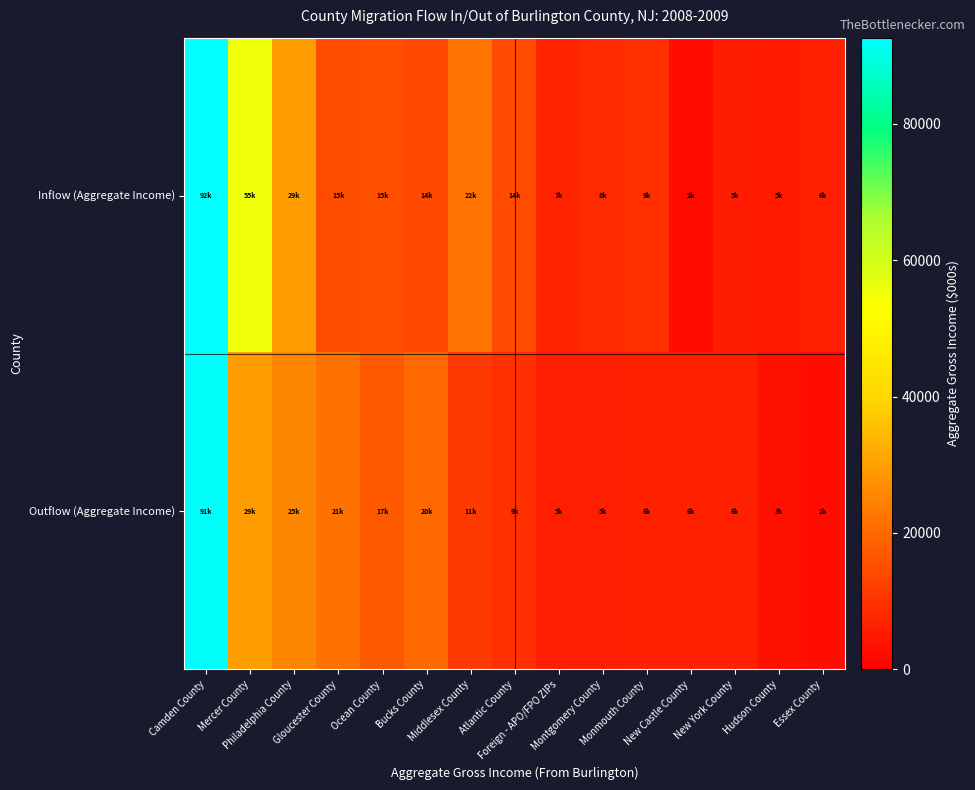

Between Camden County and Montgomery County, which series saw the biggest shift?

Outflow (Aggregate Income)